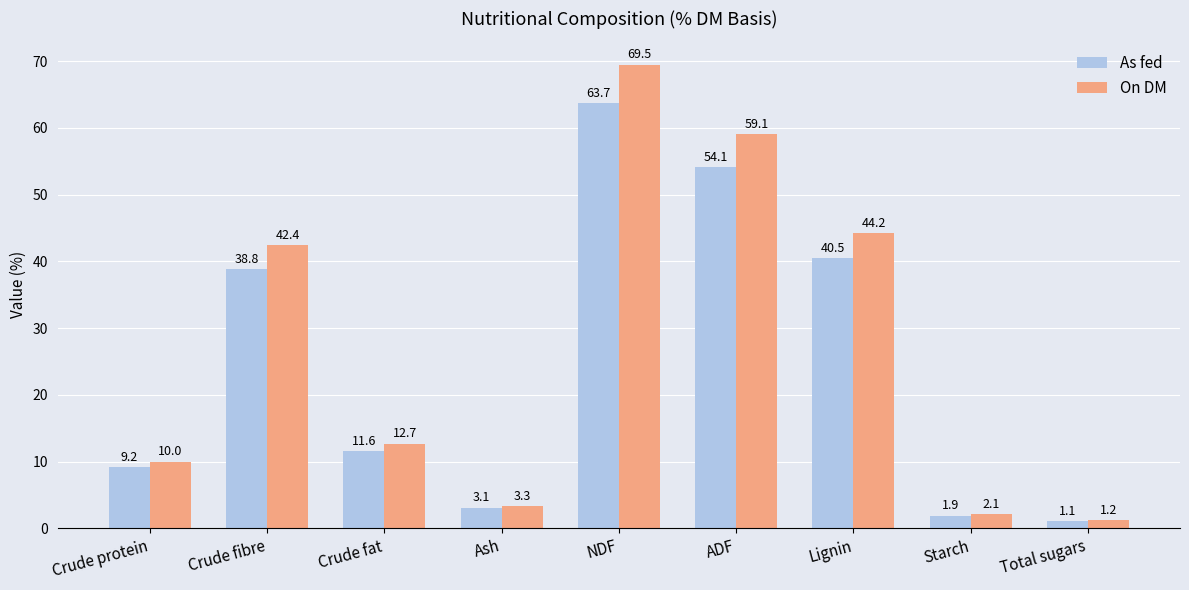

What is the label of the 4th bar from the left?

Ash